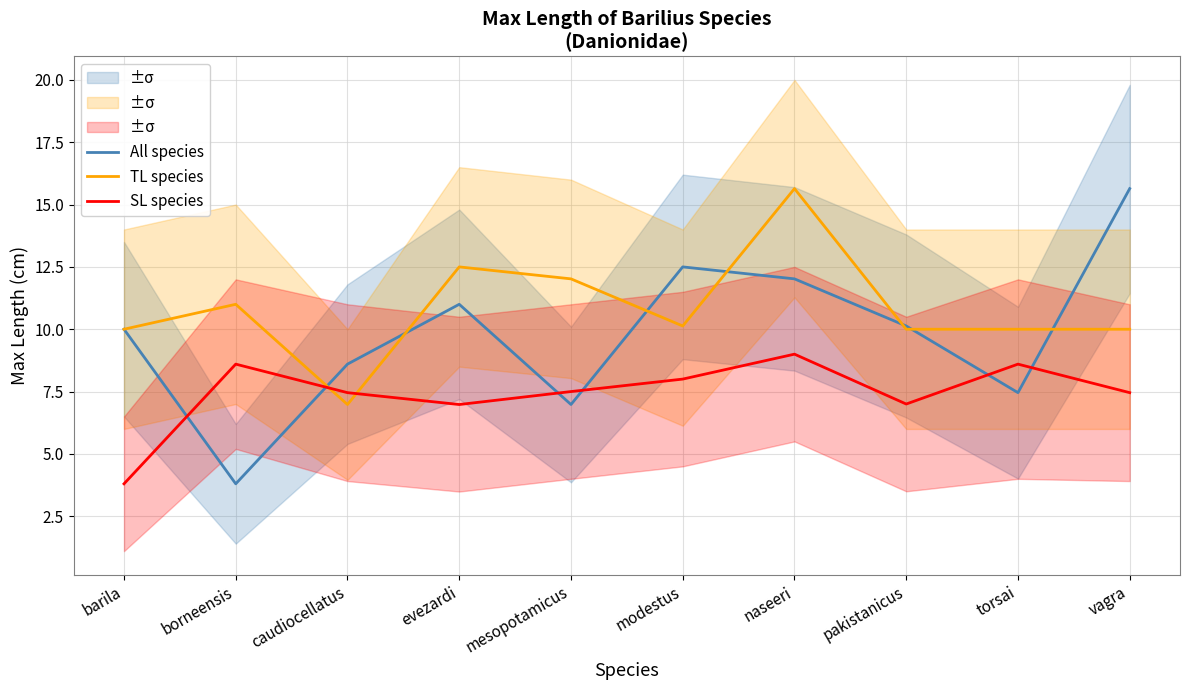

The value of All species at barila is 15.6. True or false?

False